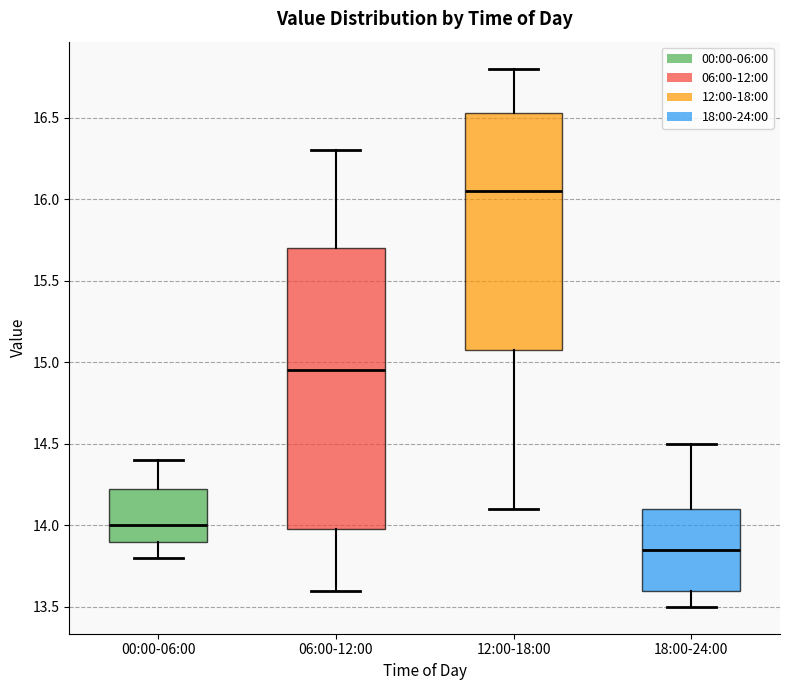

Which box's median line is the lowest?

18:00-24:00